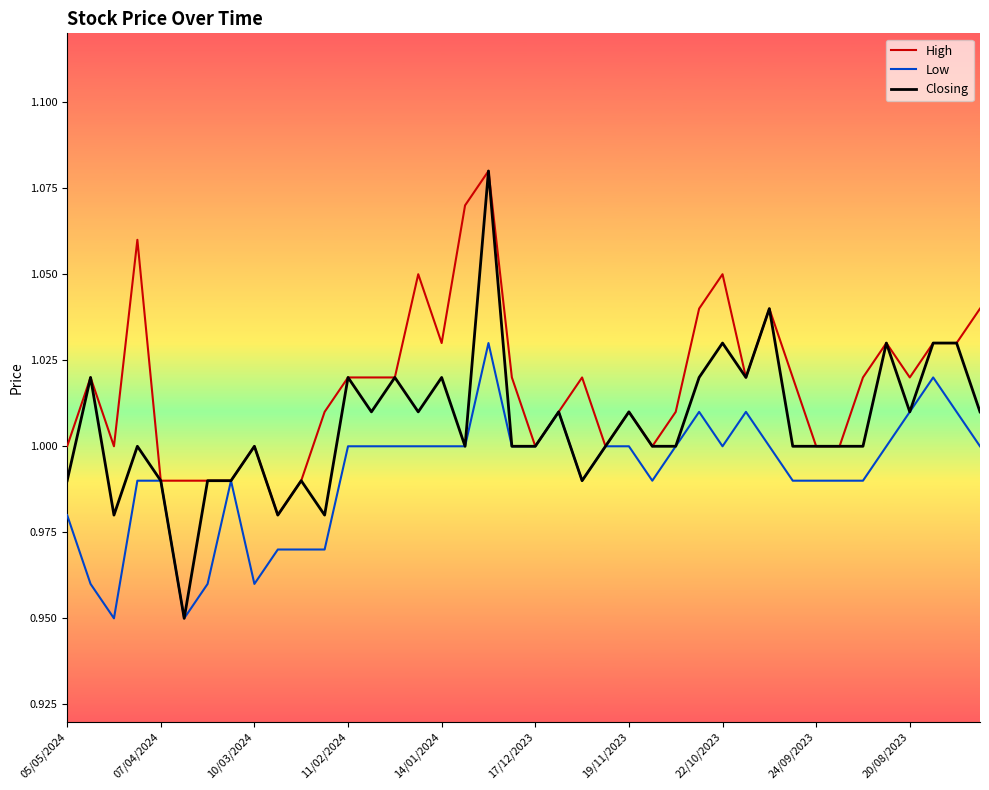

How many lines are shown in the chart?

3